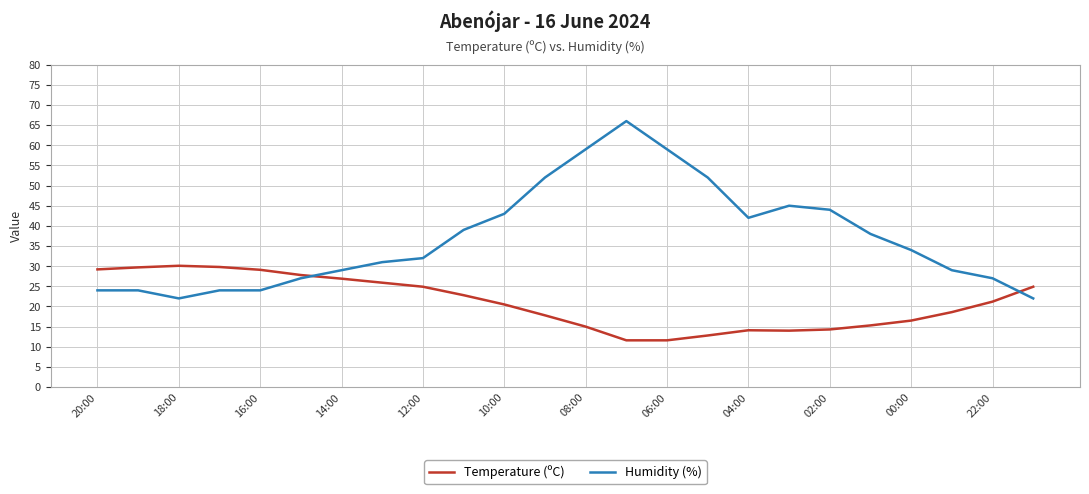

Which series has the largest range (max minus min)?

Humidity (%)